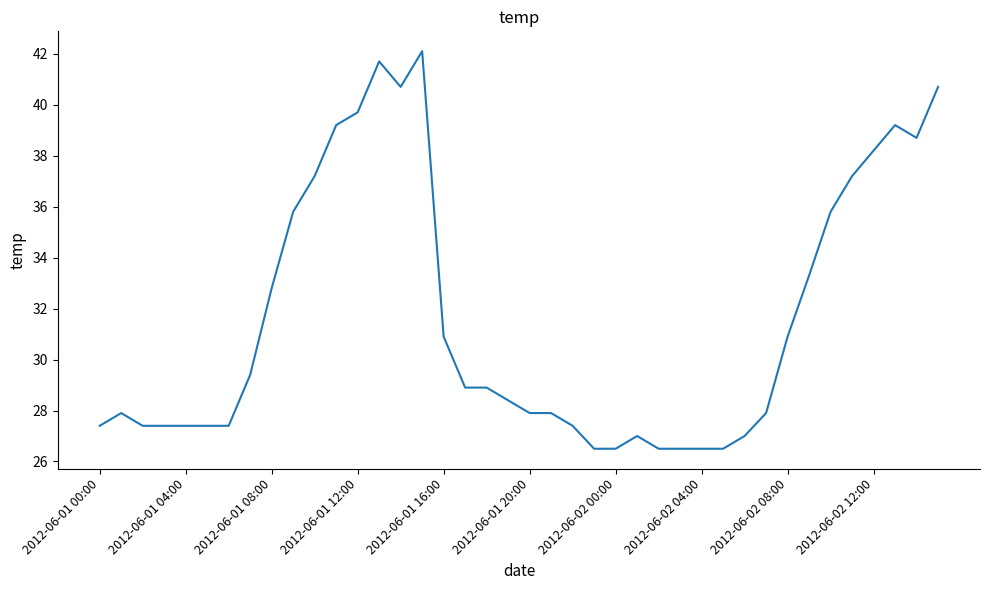

What is the smallest value displayed?

26.5